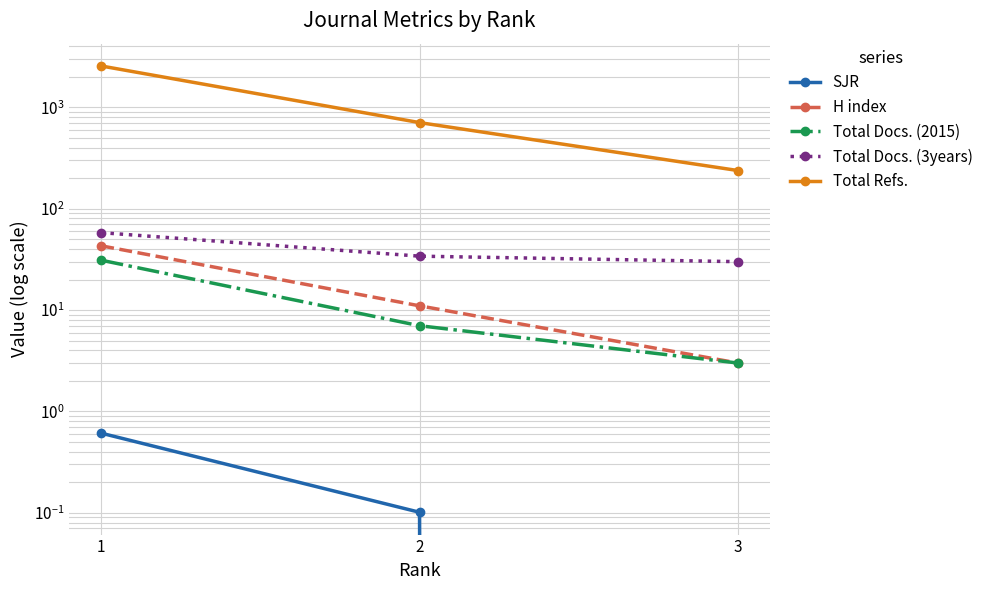

True or false: Total Docs. (3years) has a value of 47.5 at 3.

False